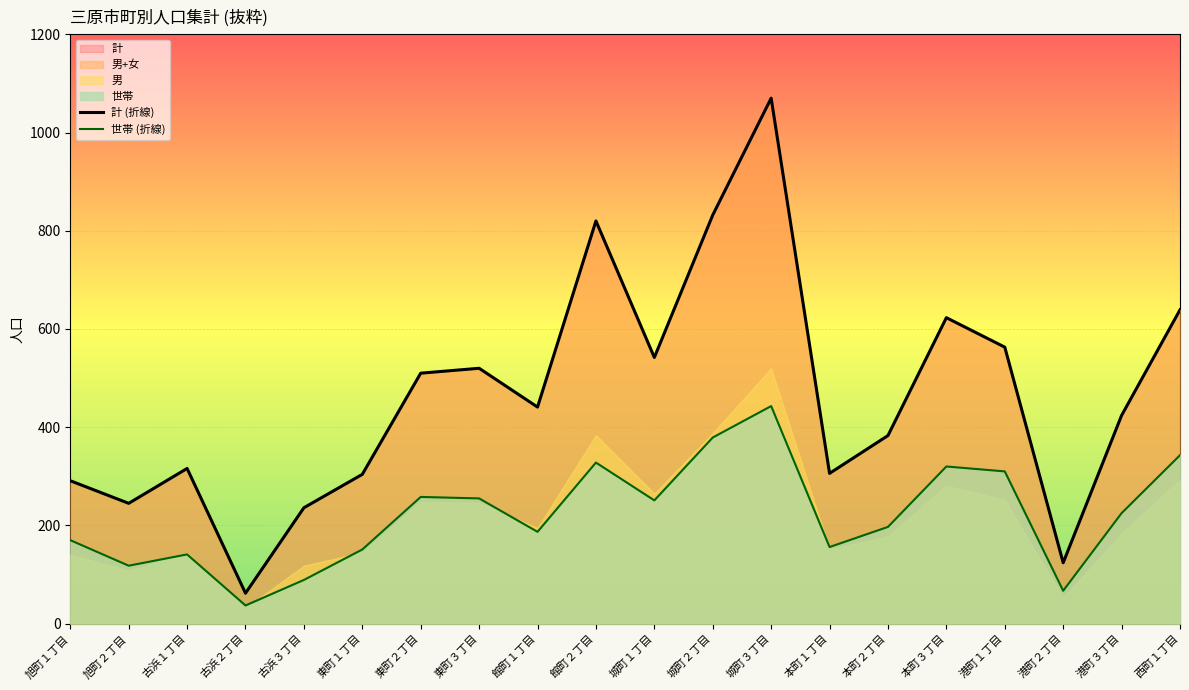

What is the lowest value of the 男 series?

62